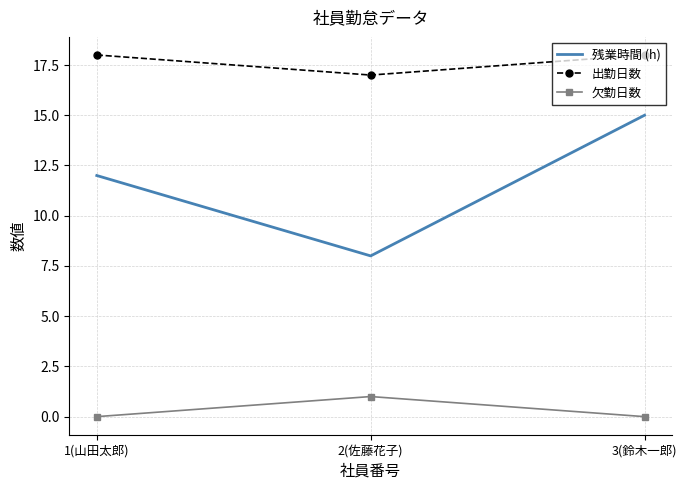

How many 残業時間 (h) values are between 8 and 15?

3